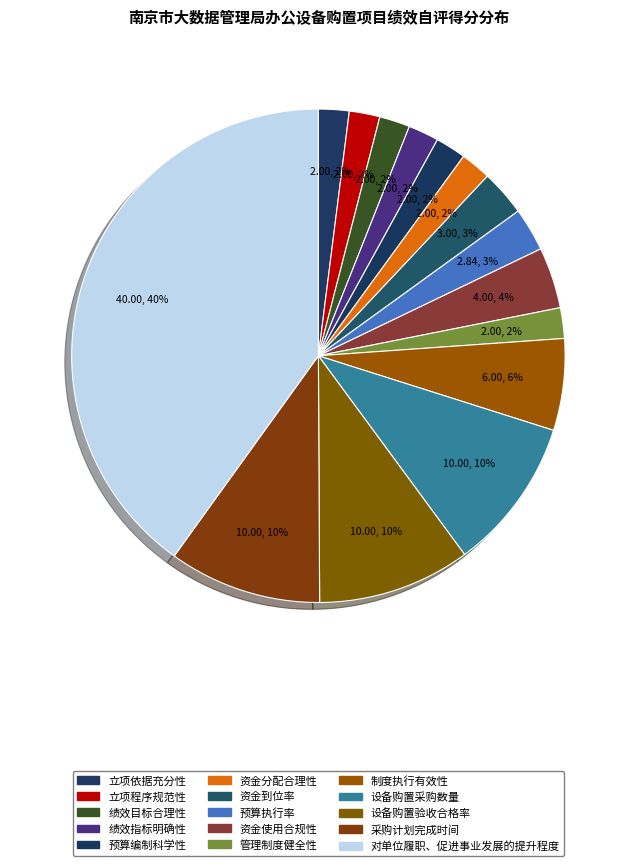

To the nearest percent, what percentage of the pie is 管理制度健全性?

2%